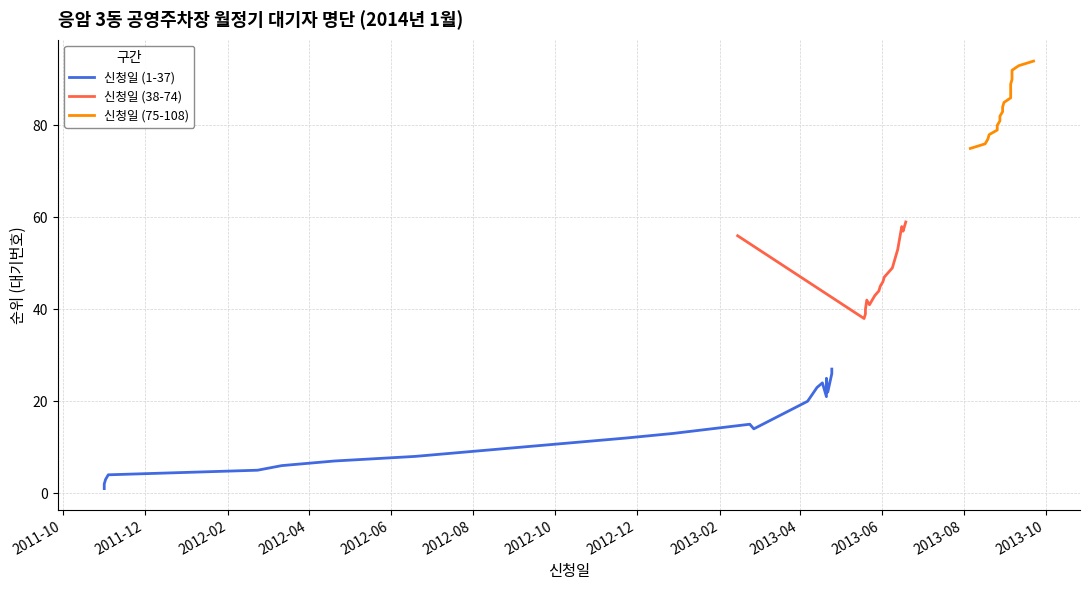

What are all the series names shown in the legend?

신청일 (1-37), 신청일 (38-74), 신청일 (75-108)